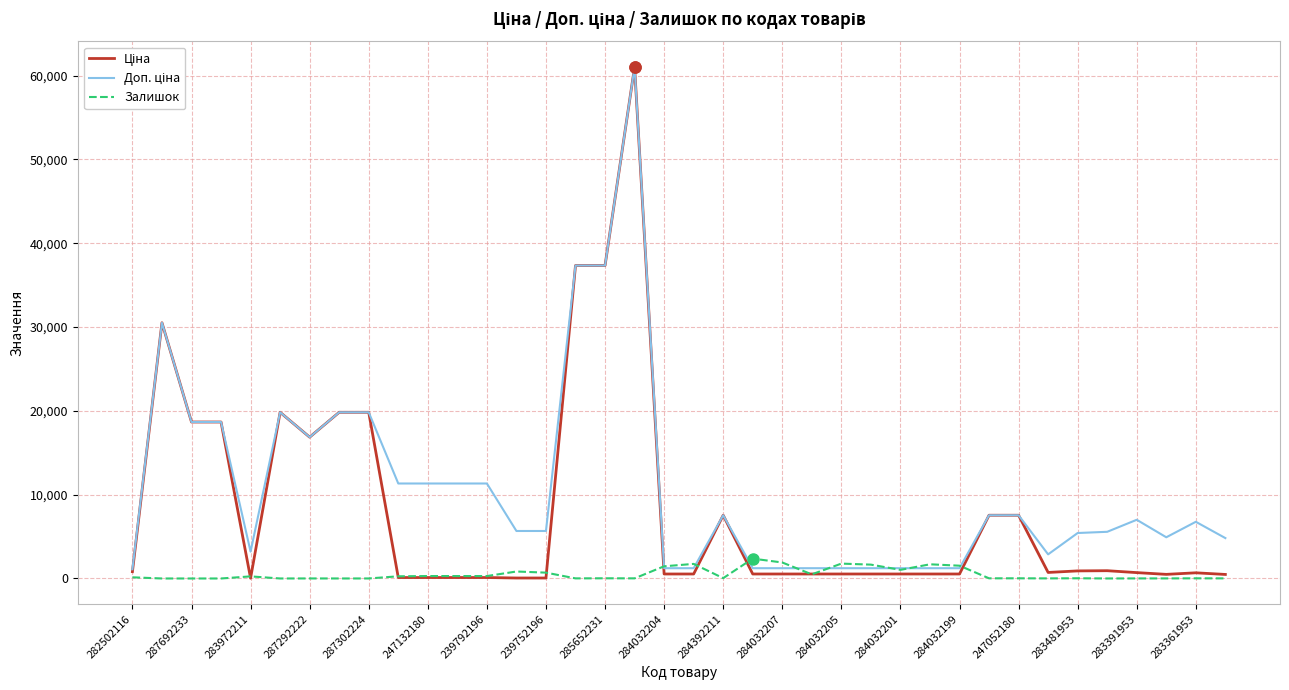

What is the greatest value displayed?

61024.7